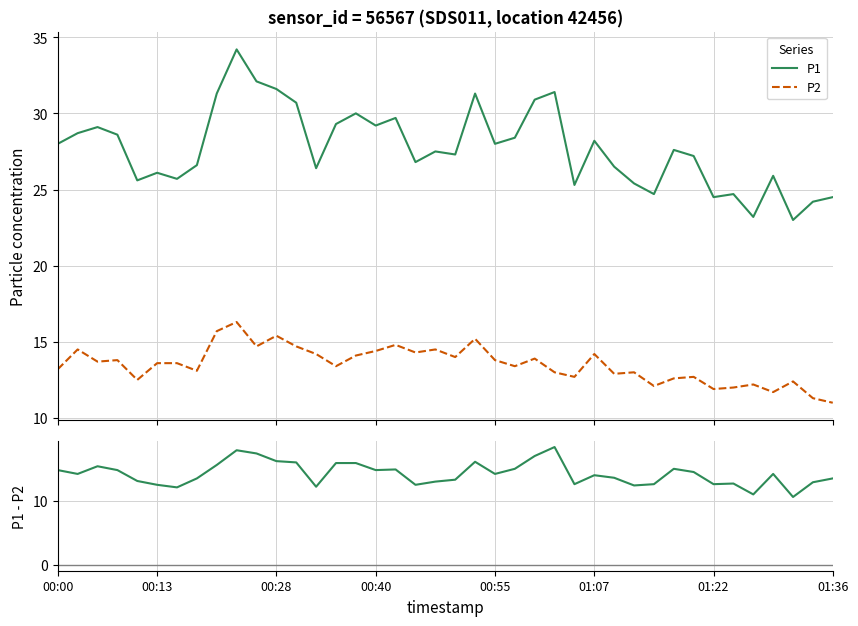

How many distinct data groups are displayed?

3